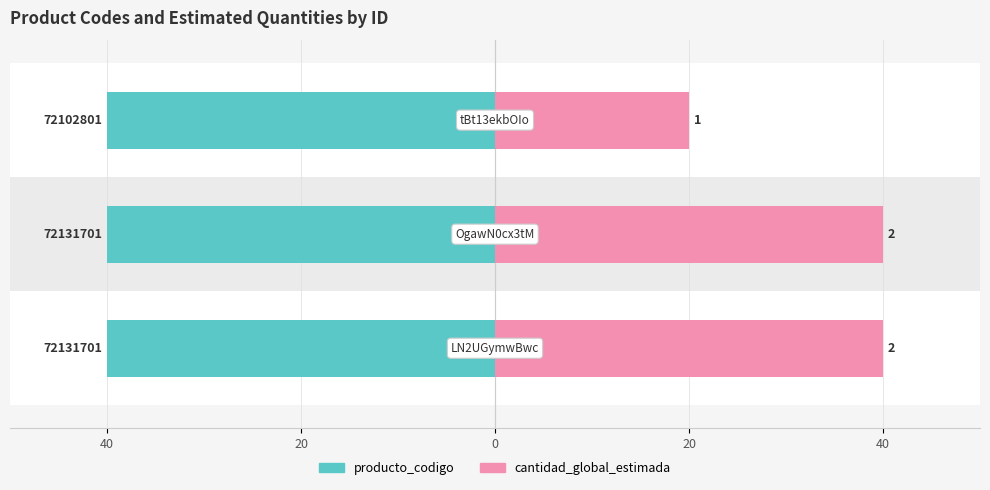

How many data points in cantidad_global_estimada are less than 40?

1